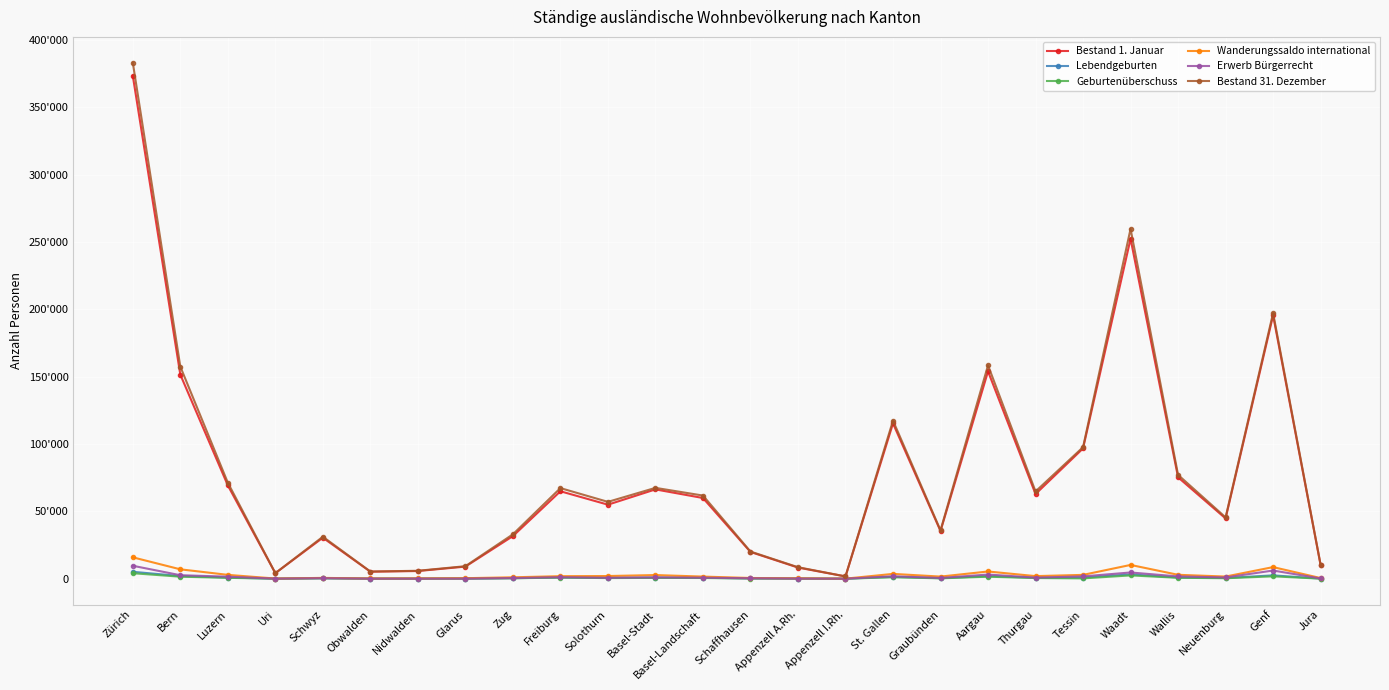

At which category does Bestand 1. Januar reach its first local valley?

Uri